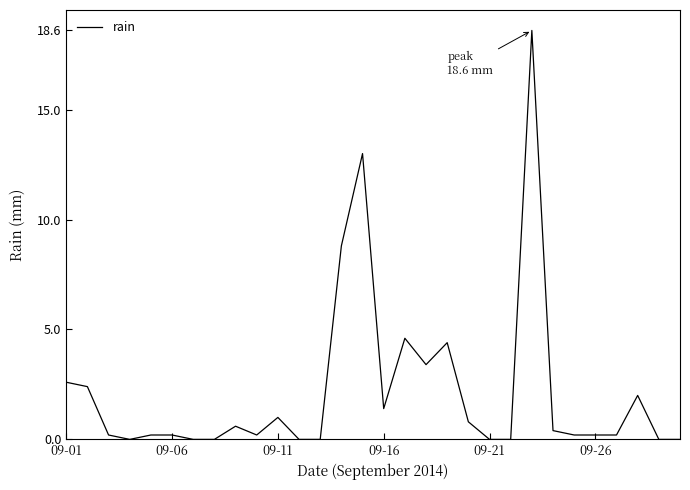

What is the difference between the maximum and minimum values?

18.6